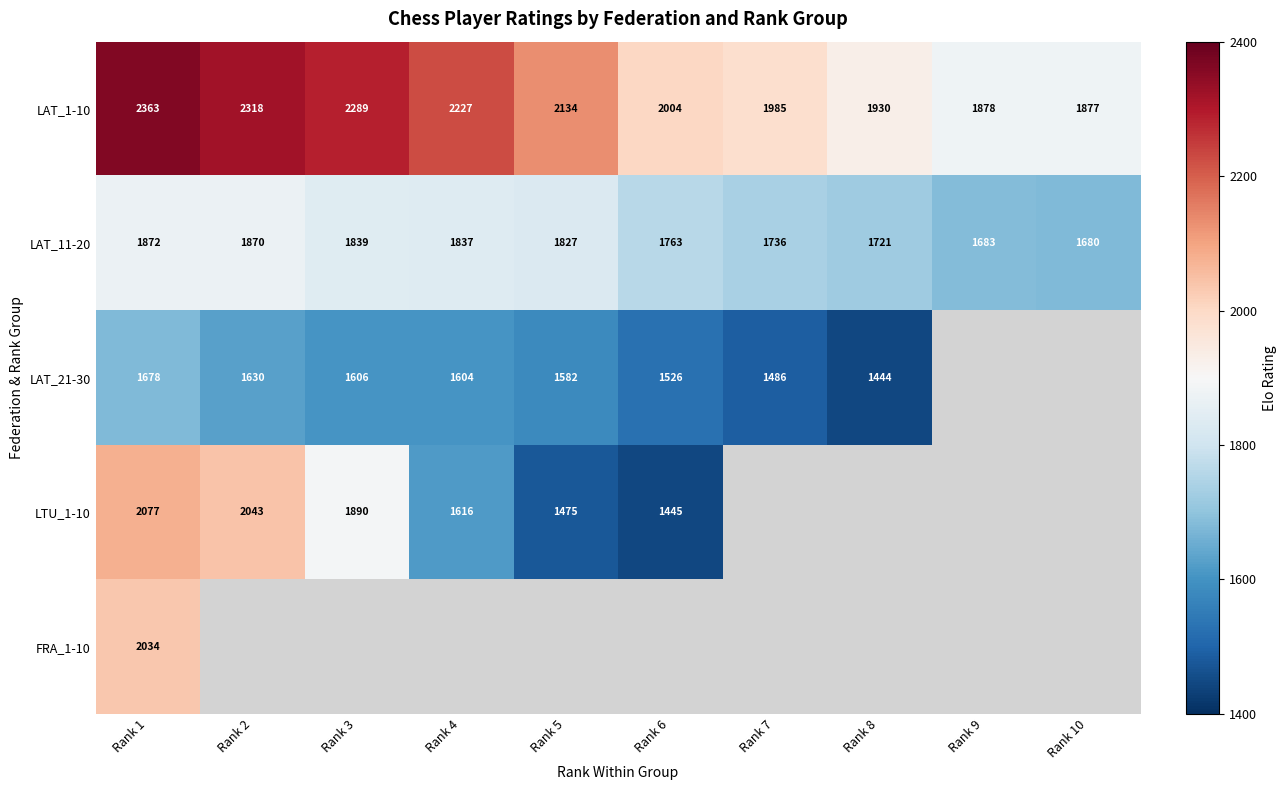

What is the minimum value shown in the chart?

1444.0